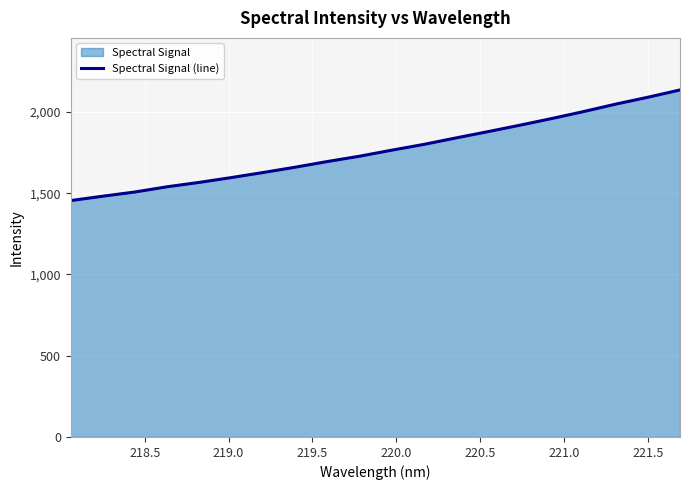

What is the smallest value displayed?

1454.9